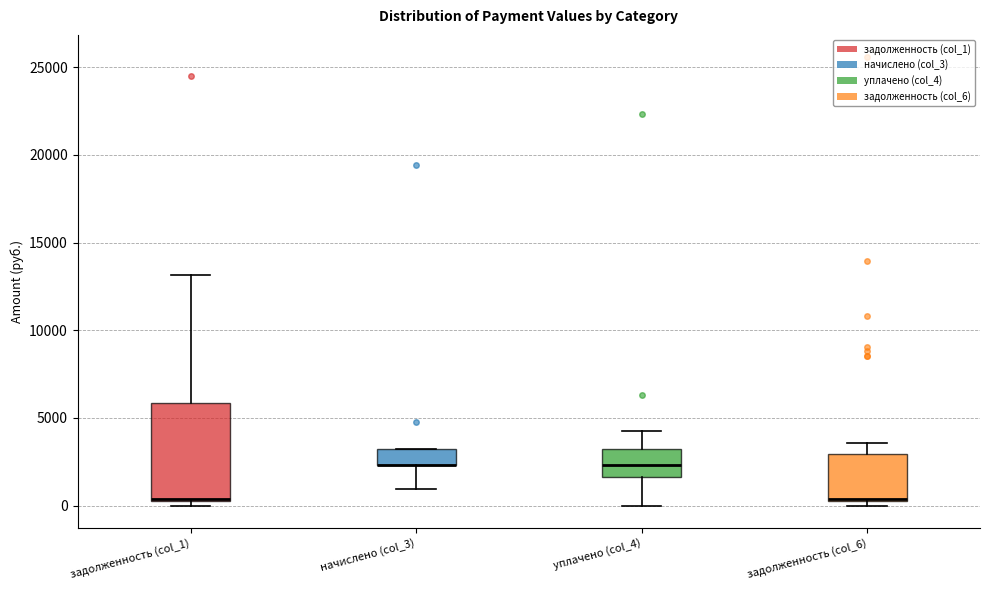

Which box is the tallest, from its lower edge to its upper edge?

задолженность (col_1)